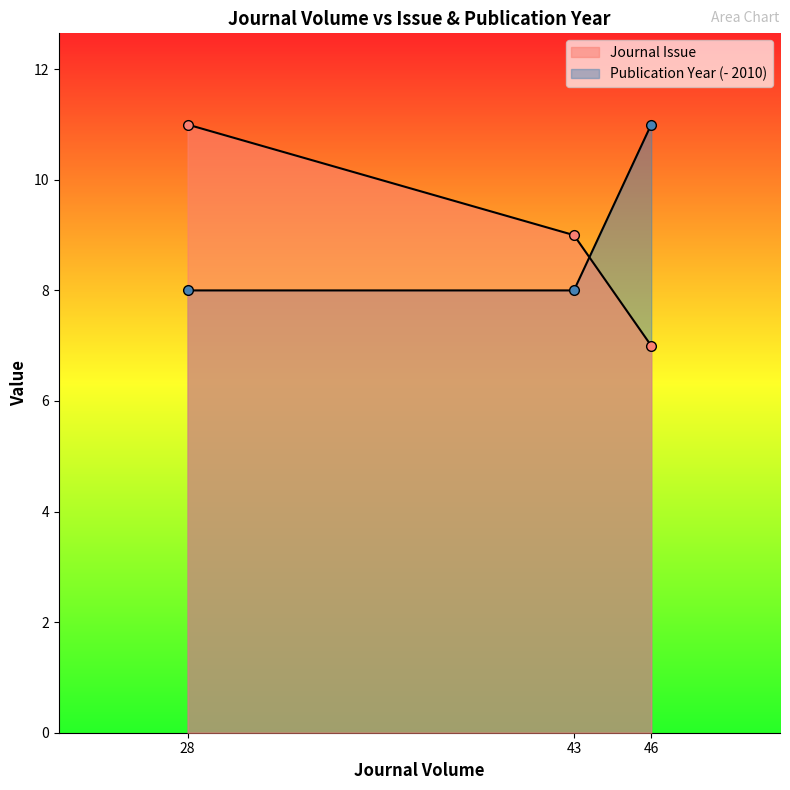

How many values are between 7 and 11?

3